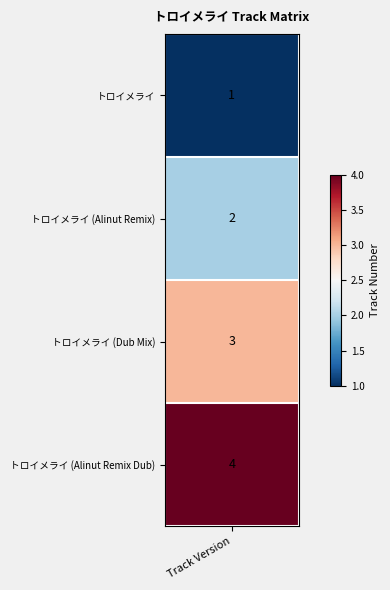

Reading left to right, what are all the values shown in this chart?

1	2	3	4